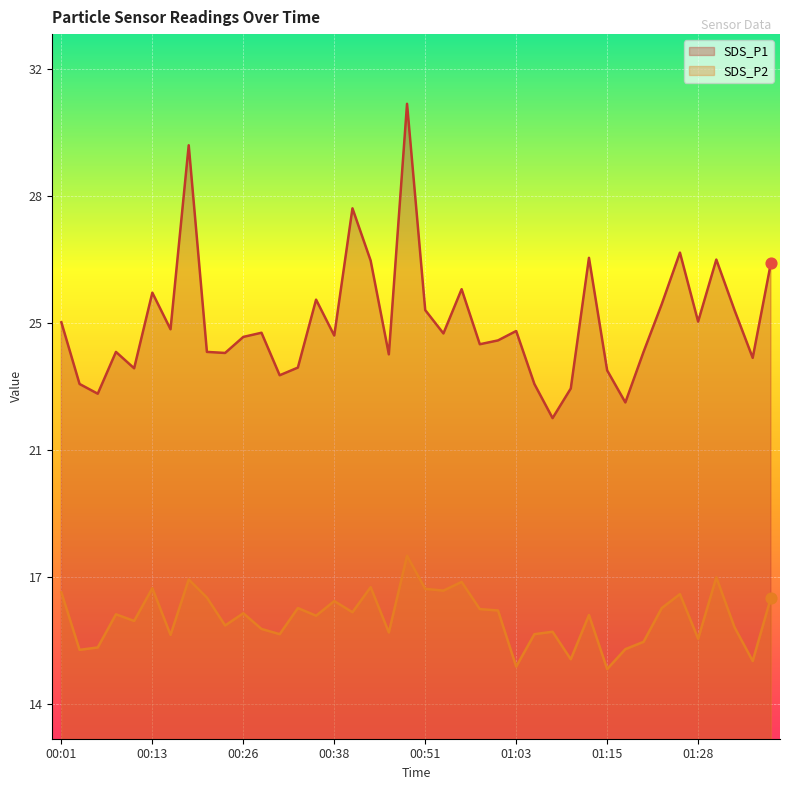

Which series has the largest total across all categories?

SDS_P1